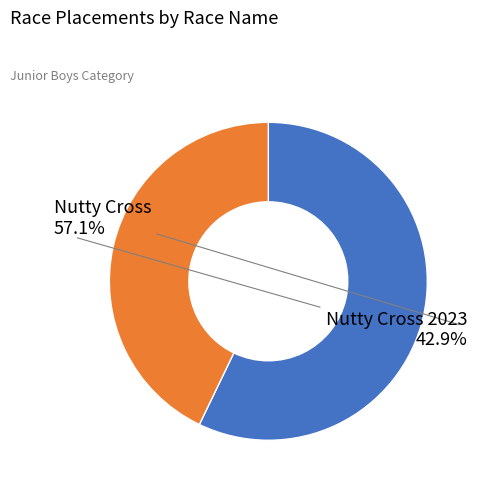

To the nearest percent, what is the difference between the Nutty Cross and Nutty Cross 2023 slice percentages?

14%